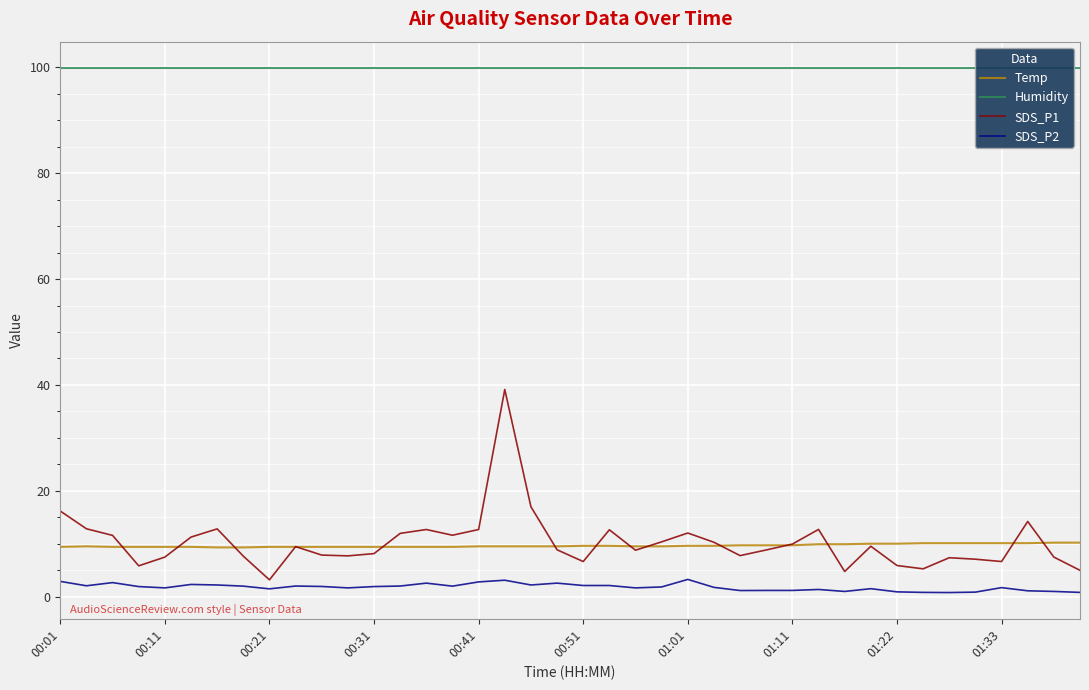

Is it true that Temp equals 9.5 at 19?

True